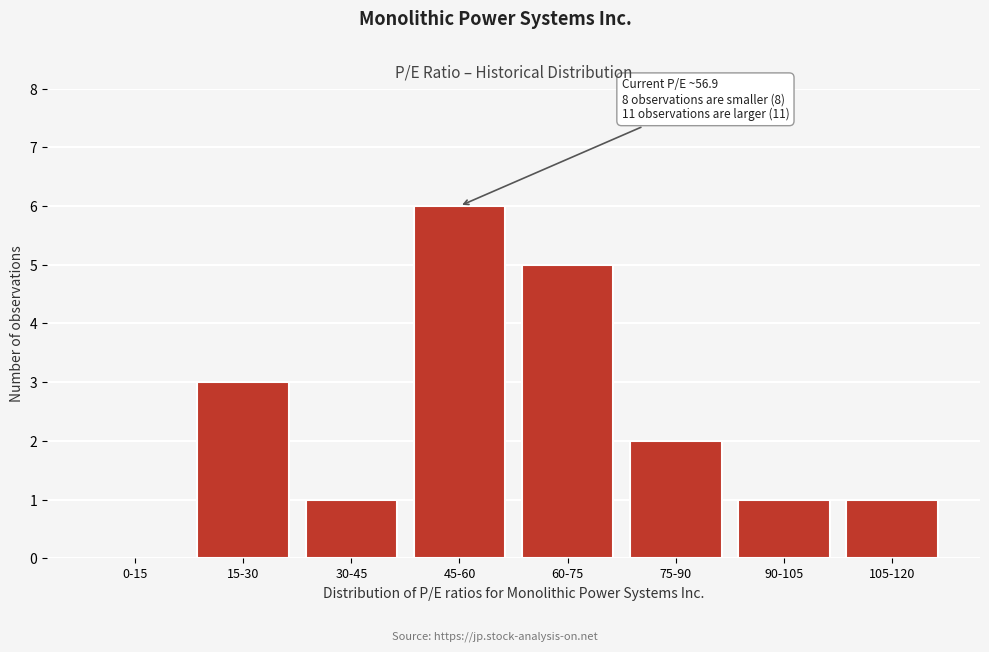

Reading left to right, transcribe all the data shown in this chart.

0-15=0	15-30=3	30-45=1	45-60=6	60-75=5	75-90=2	90-105=1	105-120=1